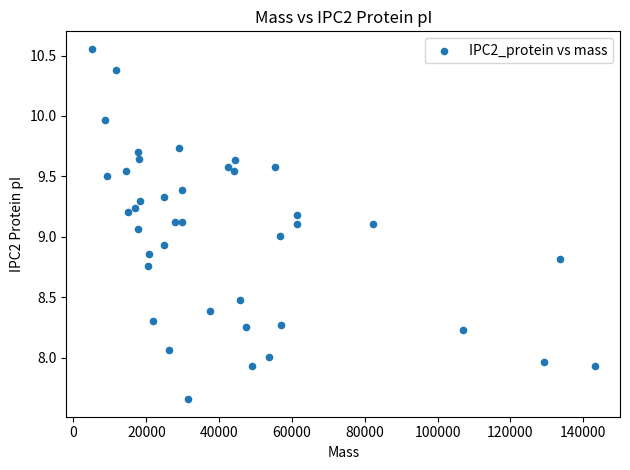

What is the range of X values (max minus min)?

138215.8